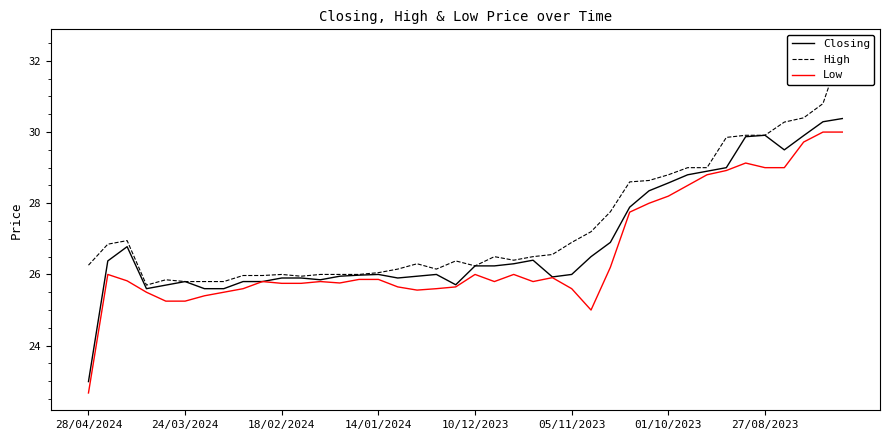

What is the maximum value shown in the chart?

32.4